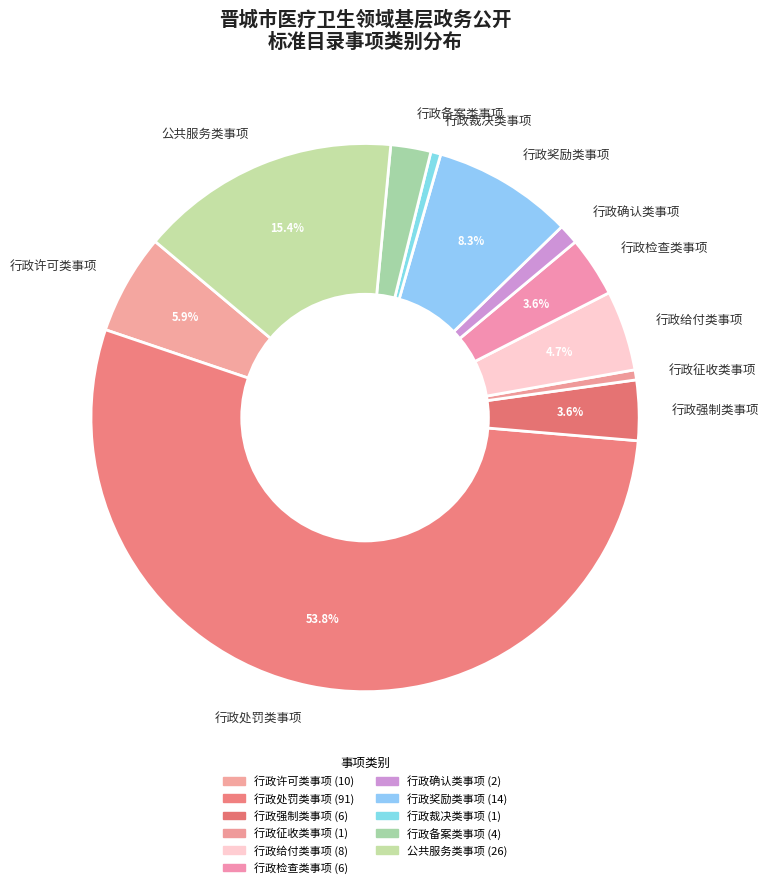

Is 行政备案类事项 the majority of the pie?

No